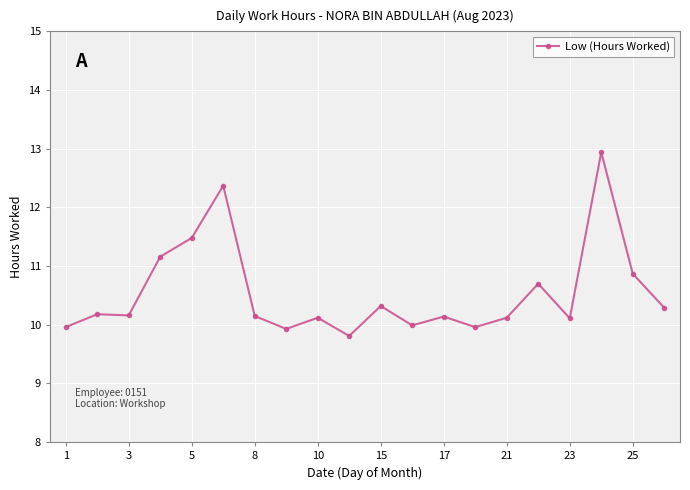

True or false: the data has more than 1 interior local peaks.

True